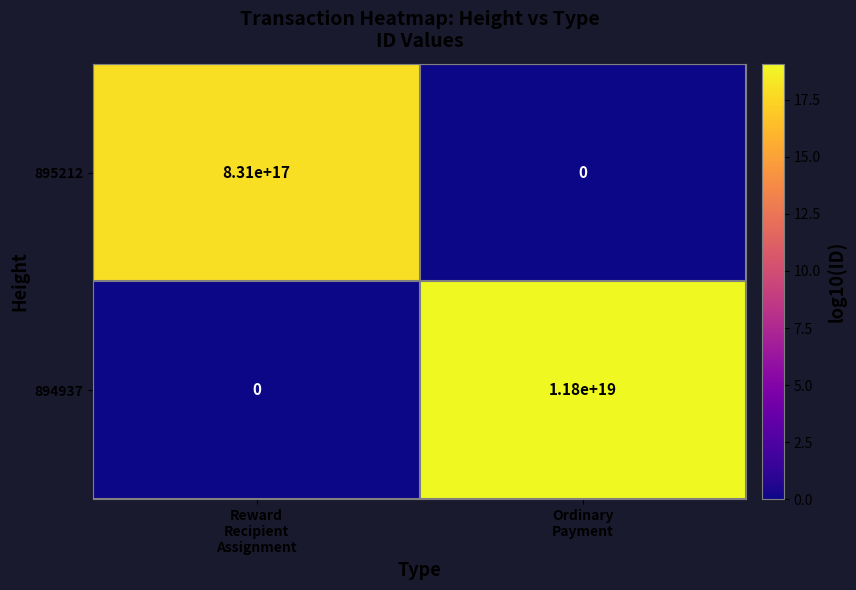

At which category is the sum across all series the highest?

Ordinary
Payment